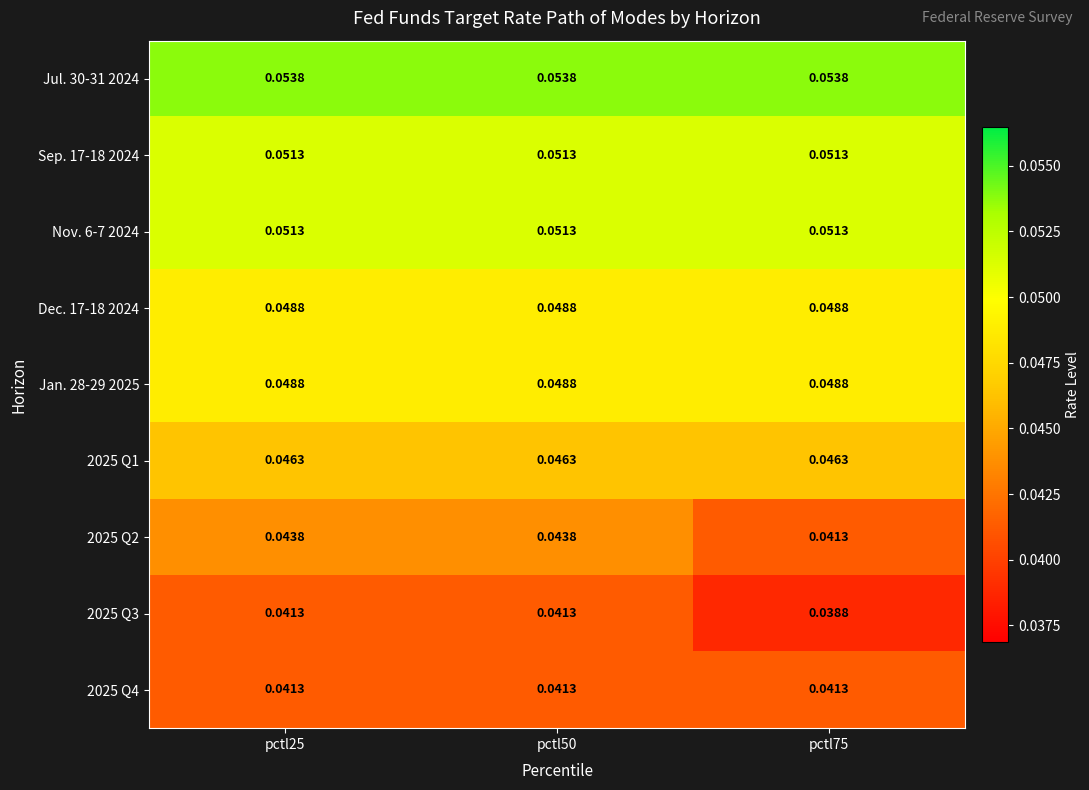

Is the value of Dec. 17-18 2024 at pctl50 greater than the value of Nov. 6-7 2024 at pctl25?

No